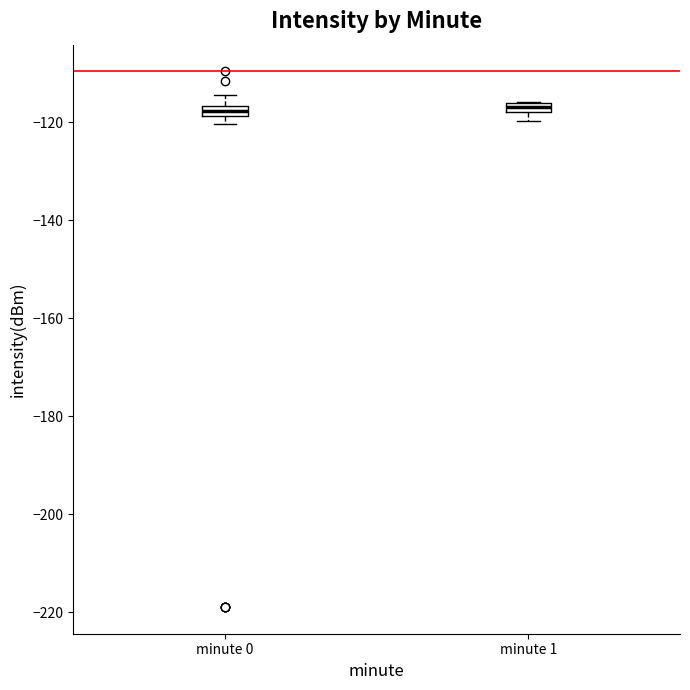

Where is the lower edge of the box for minute 0 on the y-axis? The values are not printed on the chart, so give them approximately, as read against the axis.

-118